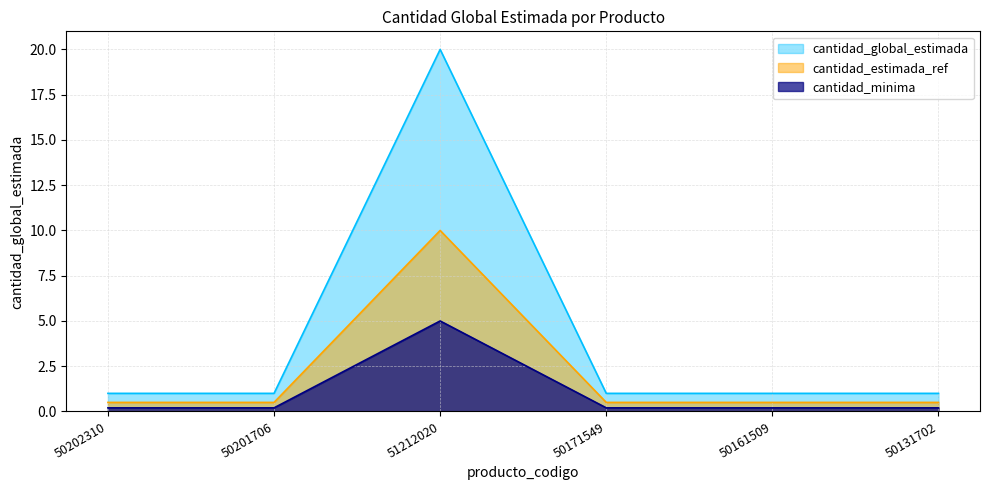

Reading right to left, what are all the values shown in this chart?

1	1	1	20	1	1